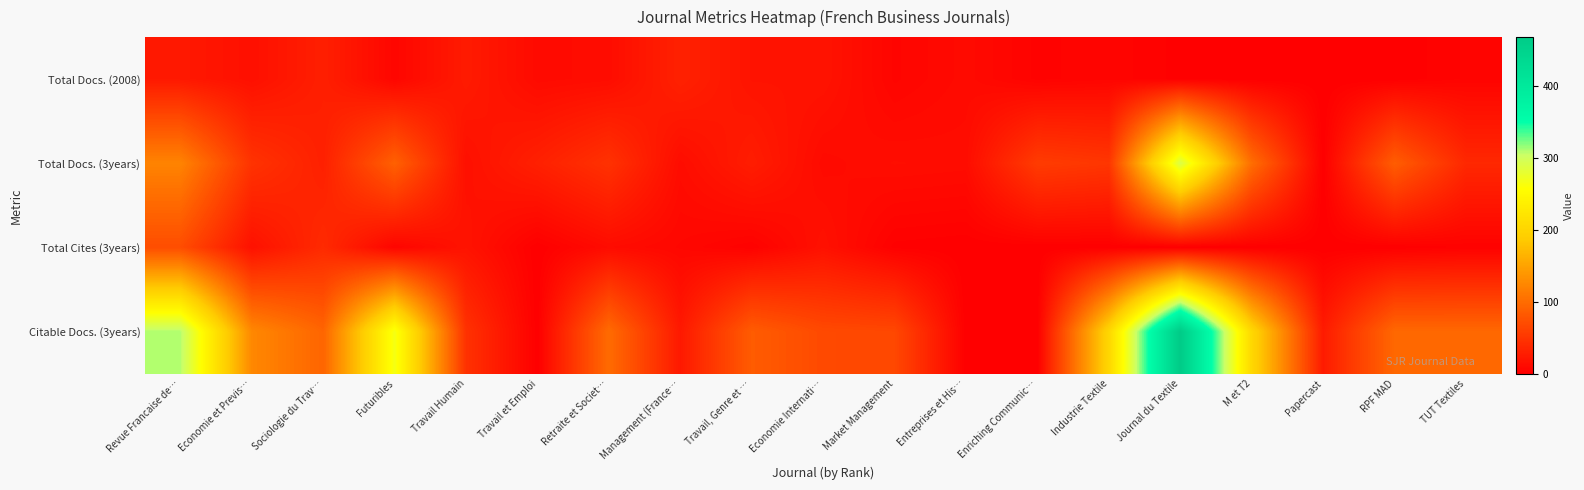

Reading left to right, list all the values displayed in this chart.

Total Docs. (2008): Revue Francaise de…=23	Economie et Previs…=15	Sociologie du Trav…=29	Futuribles=6	Travail Humain=25	Travail et Emploi=10	Retraite et Societ…=12	Management (France…=31	Travail, Genre et …=18	Economie Internati…=18	Market Management=5	Entreprises et His…=10	Enriching Communic…=3	Industrie Textile=5	Journal du Textile=1	M et T2=0	Papercast=0	RPF MAD=0	TUT Textiles=4
Total Docs. (3years): Revue Francaise de…=121	Economie et Previs…=47	Sociologie du Trav…=30	Futuribles=89	Travail Humain=15	Travail et Emploi=30	Retraite et Societ…=46	Management (France…=12	Travail, Genre et …=27	Economie Internati…=10	Market Management=13	Entreprises et His…=12	Enriching Communic…=55	Industrie Textile=50	Journal du Textile=290	M et T2=101	Papercast=0	RPF MAD=86	TUT Textiles=37
Total Cites (3years): Revue Francaise de…=71	Economie et Previs…=16	Sociologie du Trav…=39	Futuribles=5	Travail Humain=18	Travail et Emploi=0	Retraite et Societ…=11	Management (France…=7	Travail, Genre et …=2	Economie Internati…=16	Market Management=1	Entreprises et His…=0	Enriching Communic…=0	Industrie Textile=0	Journal du Textile=0	M et T2=0	Papercast=0	RPF MAD=0	TUT Textiles=2
Citable Docs. (3years): Revue Francaise de…=310	Economie et Previs…=125	Sociologie du Trav…=93	Futuribles=266	Travail Humain=46	Travail et Emploi=0	Retraite et Societ…=99	Management (France…=23	Travail, Genre et …=85	Economie Internati…=68	Market Management=66	Entreprises et His…=0	Enriching Communic…=0	Industrie Textile=202	Journal du Textile=468	M et T2=204	Papercast=25	RPF MAD=96	TUT Textiles=96